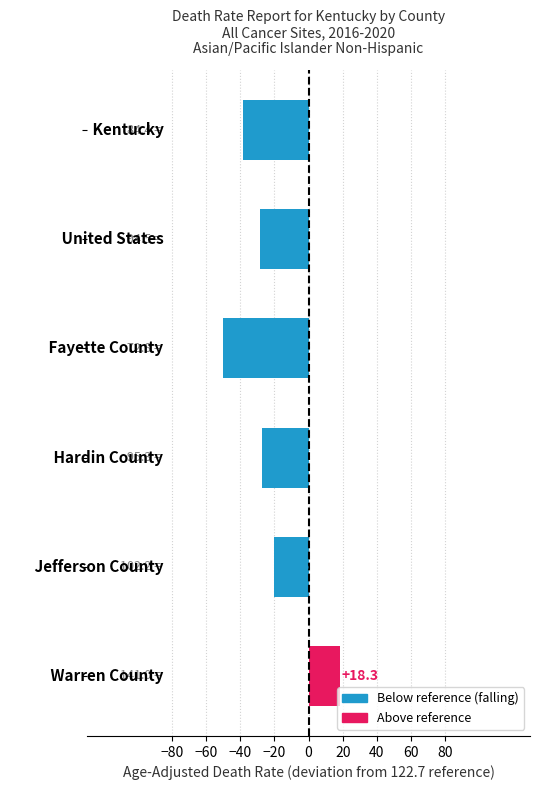

What is the average value?

-24.3